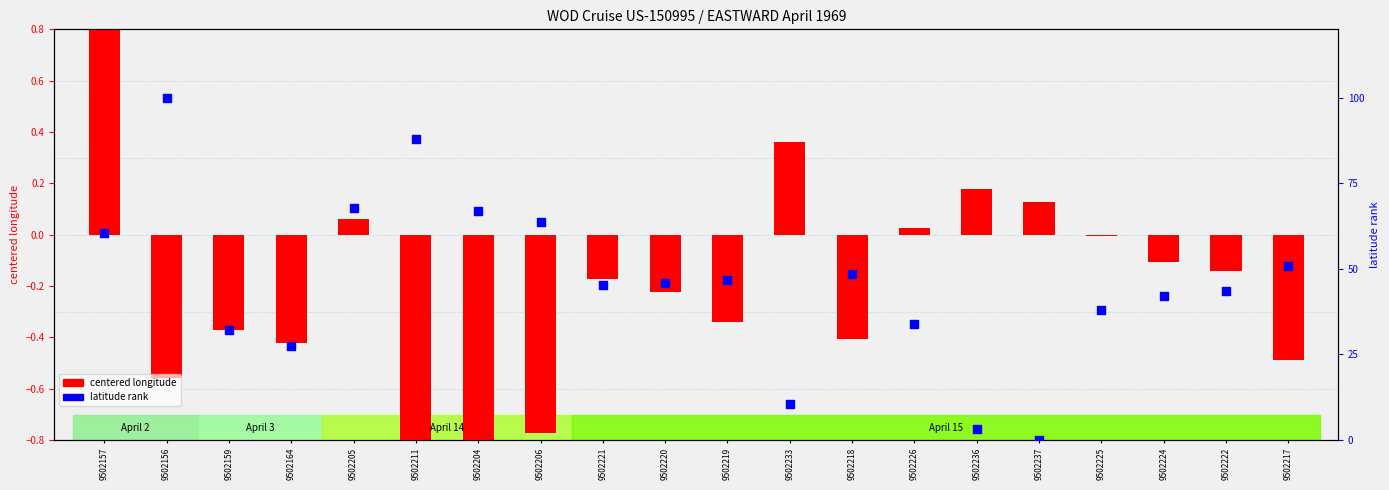

What are all the series names shown in the legend?

centered longitude, latitude rank